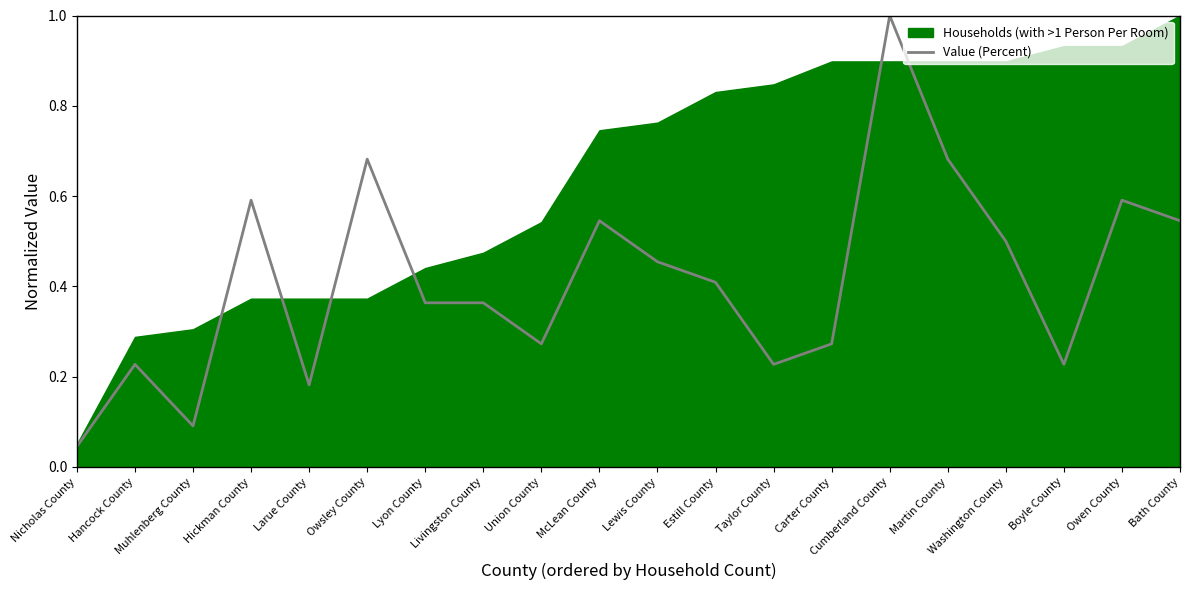

Reading left to right, what are all the values shown in this chart?

0.0	0.2	0.1	0.6	0.2	0.7	0.4	0.4	0.3	0.5	0.5	0.4	0.2	0.3	1.0	0.7	0.5	0.2	0.6	0.5